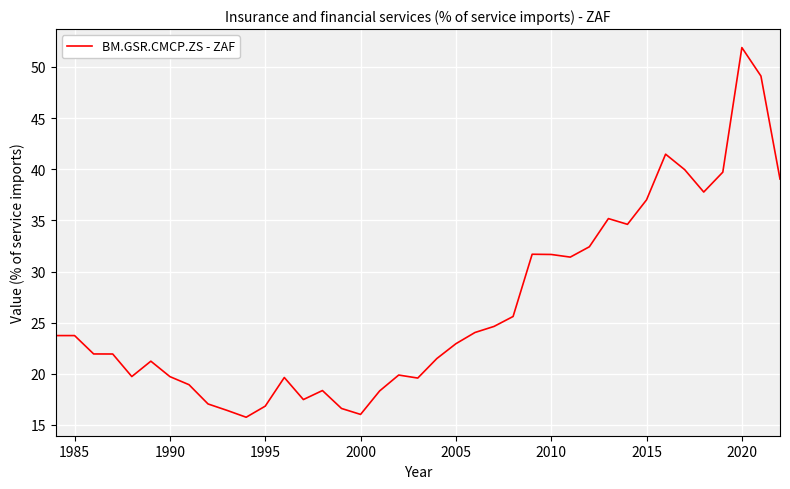

True or false: the data has more than 0 interior local peaks.

True